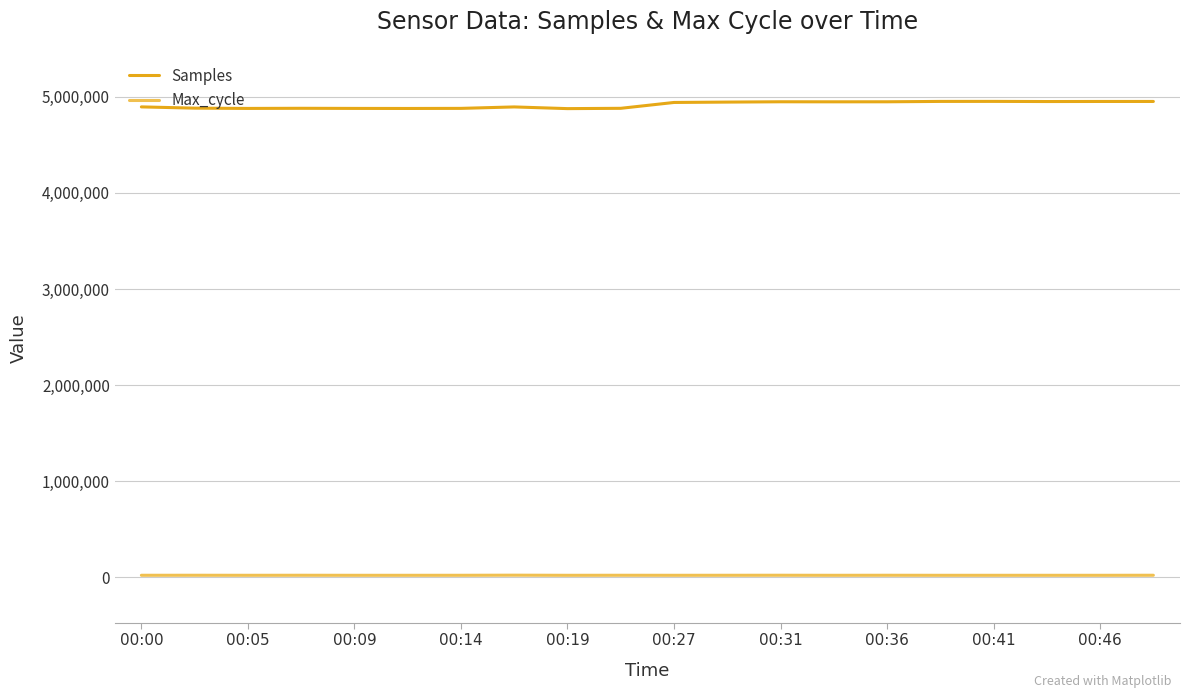

How many lines are shown in the chart?

2